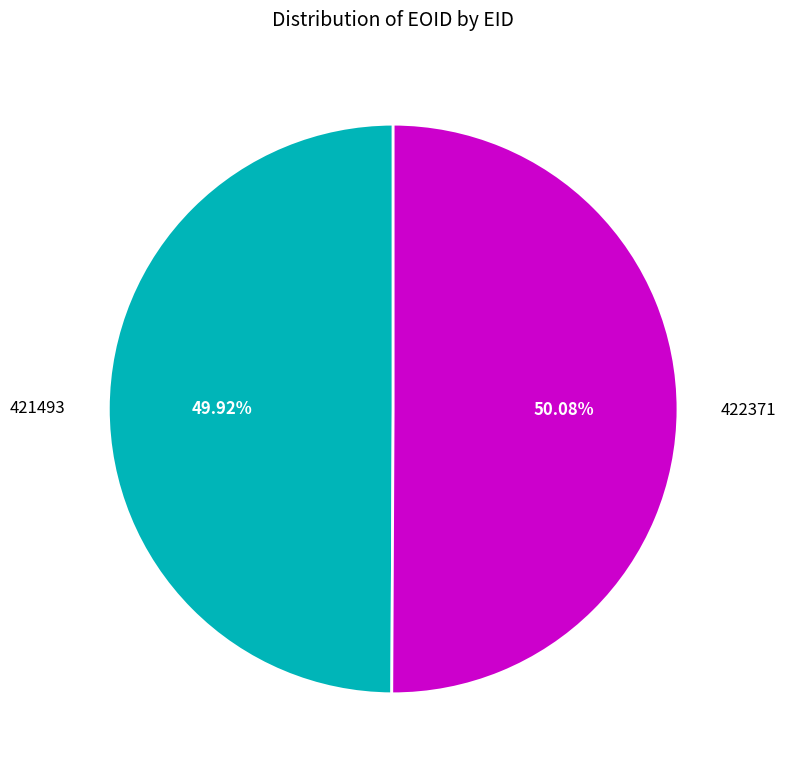

What percentage is the 421493 slice, to the nearest percent?

50%